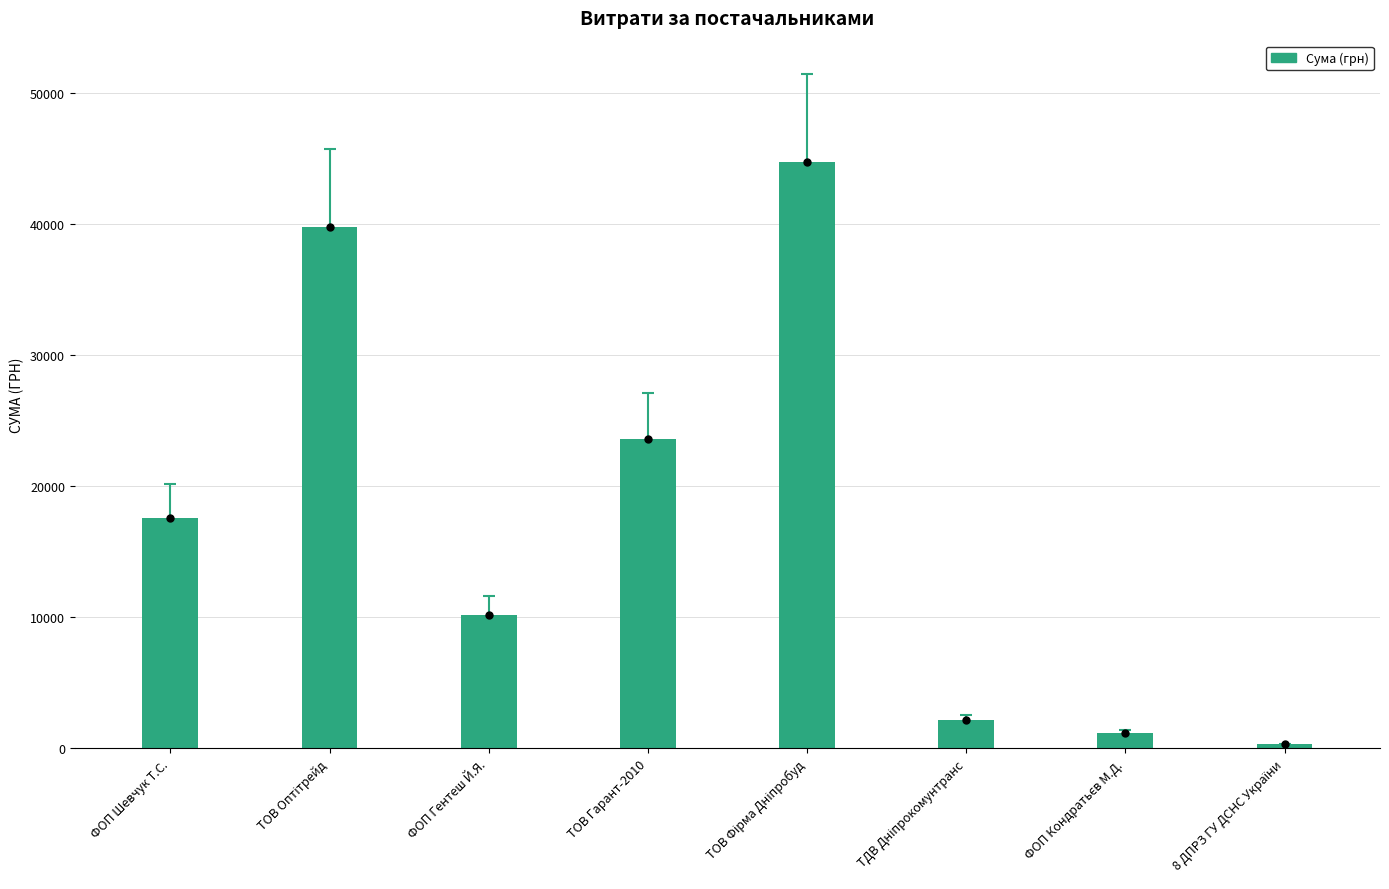

What is the change in value from ТОВ Оптітрейд to ФОП Кондратьєв М.Д.?

-38599.0